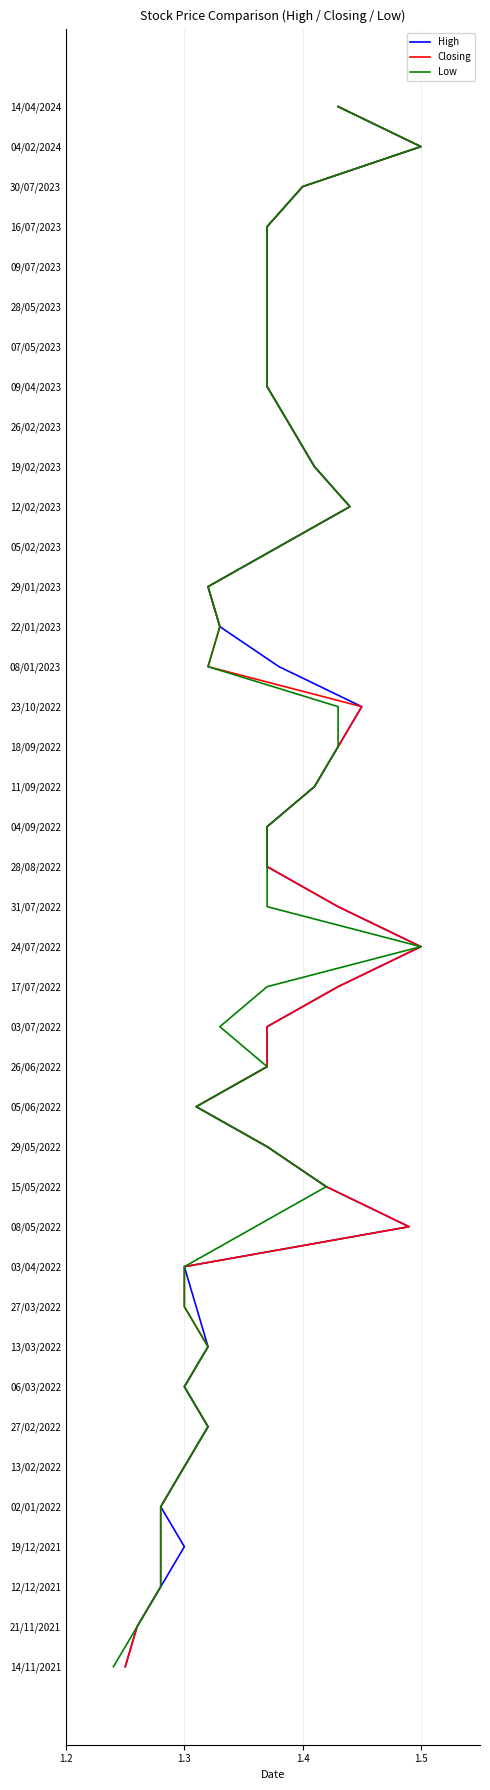

How many positive values does the Closing series have?

39